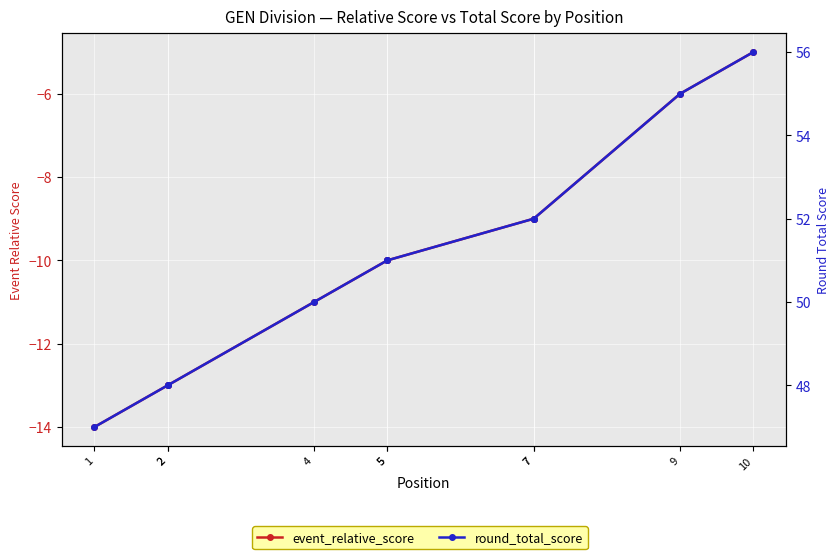

What is the maximum value shown in the chart?

56